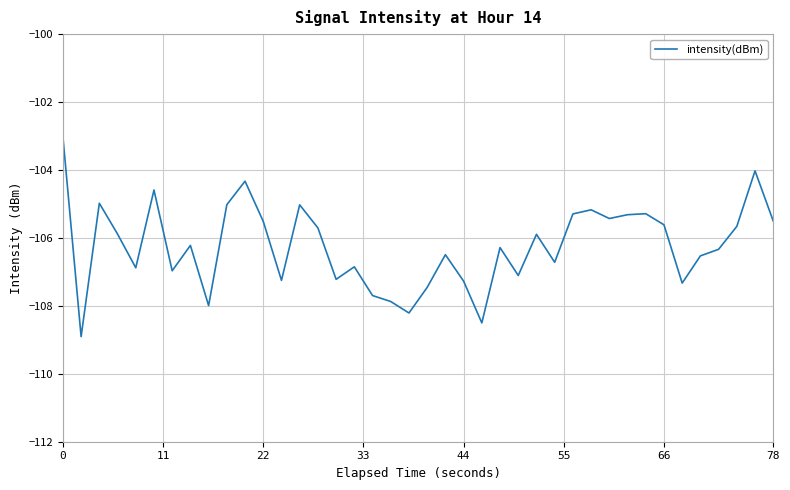

What is the difference between the maximum and minimum values?

5.9